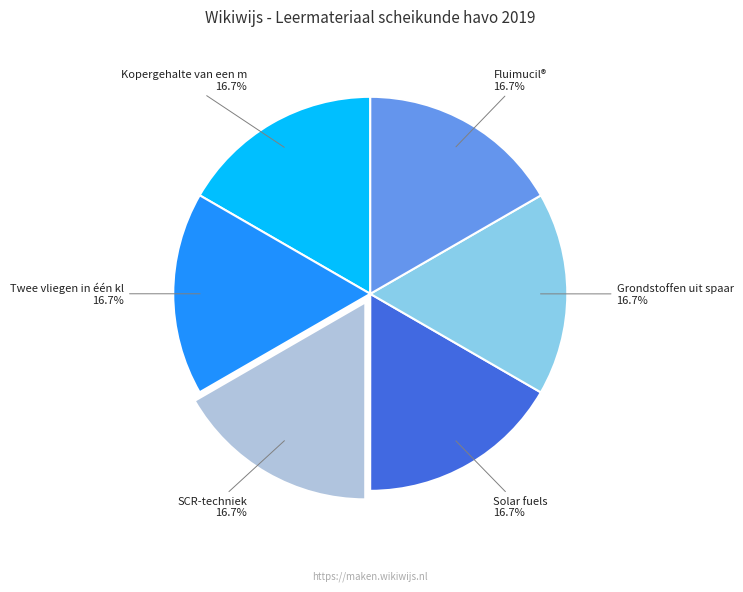

How many segments does this pie chart have?

6